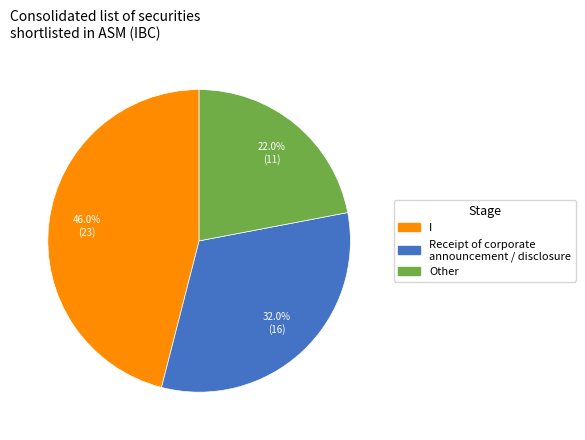

Does I account for over 50% of the chart?

No